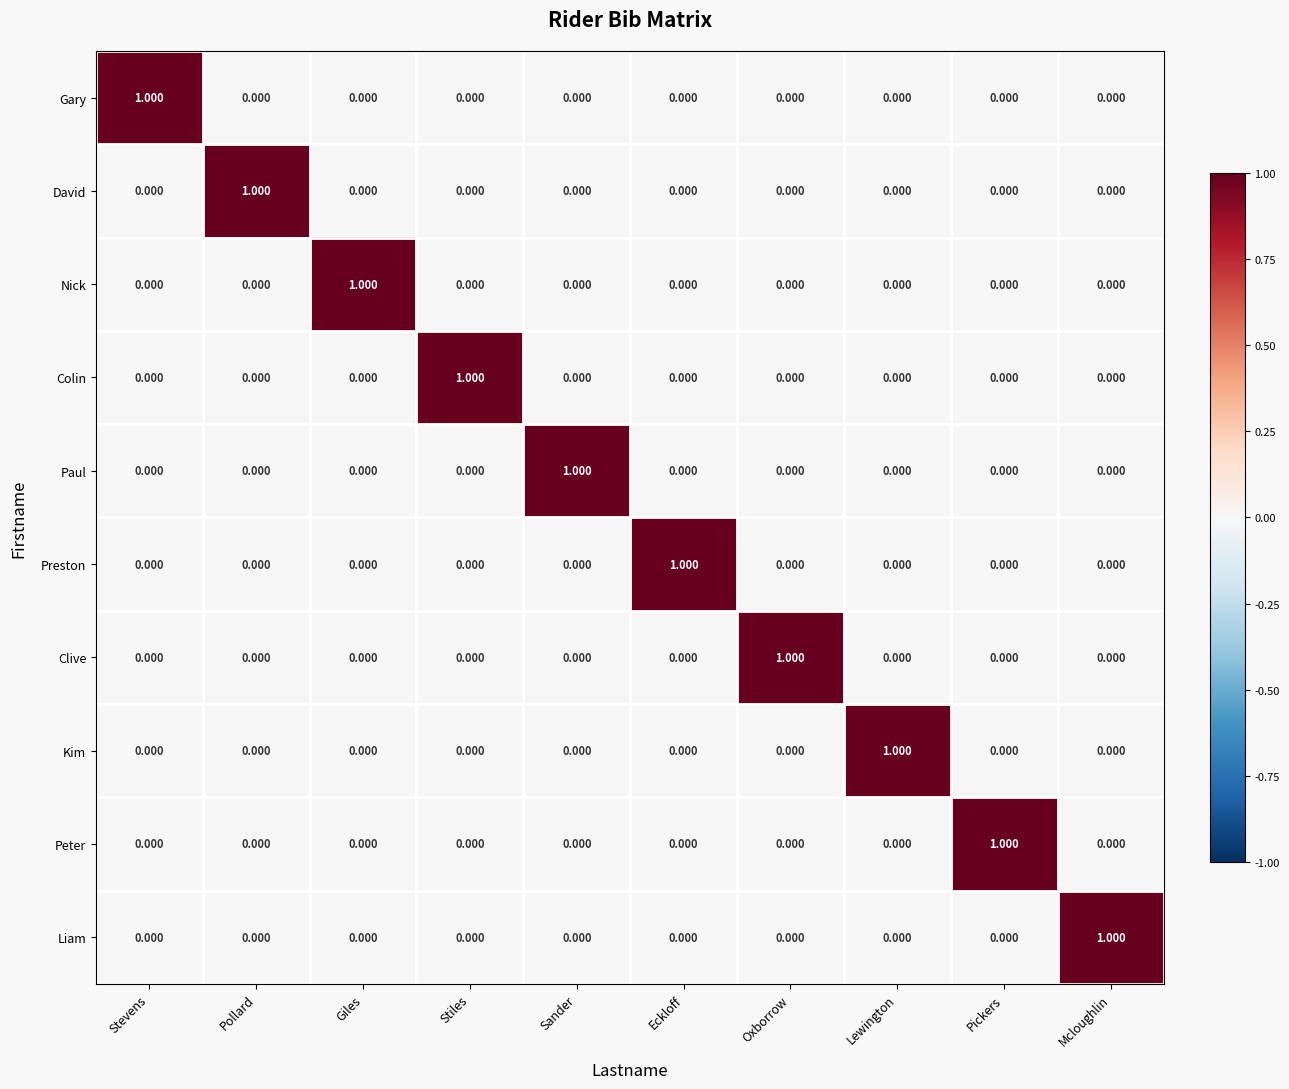

Which category has the highest value in the Gary series?

Stevens